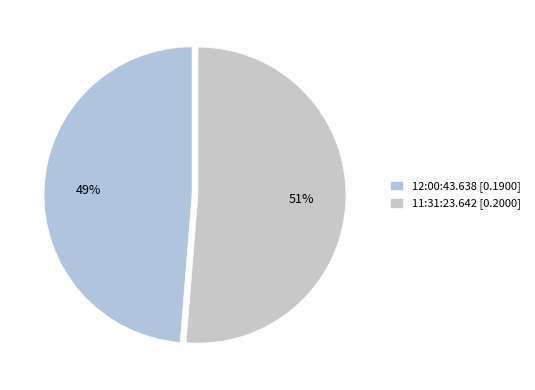

Do 12:00:43.638 and 11:31:23.642 together represent more than half of the pie?

Yes